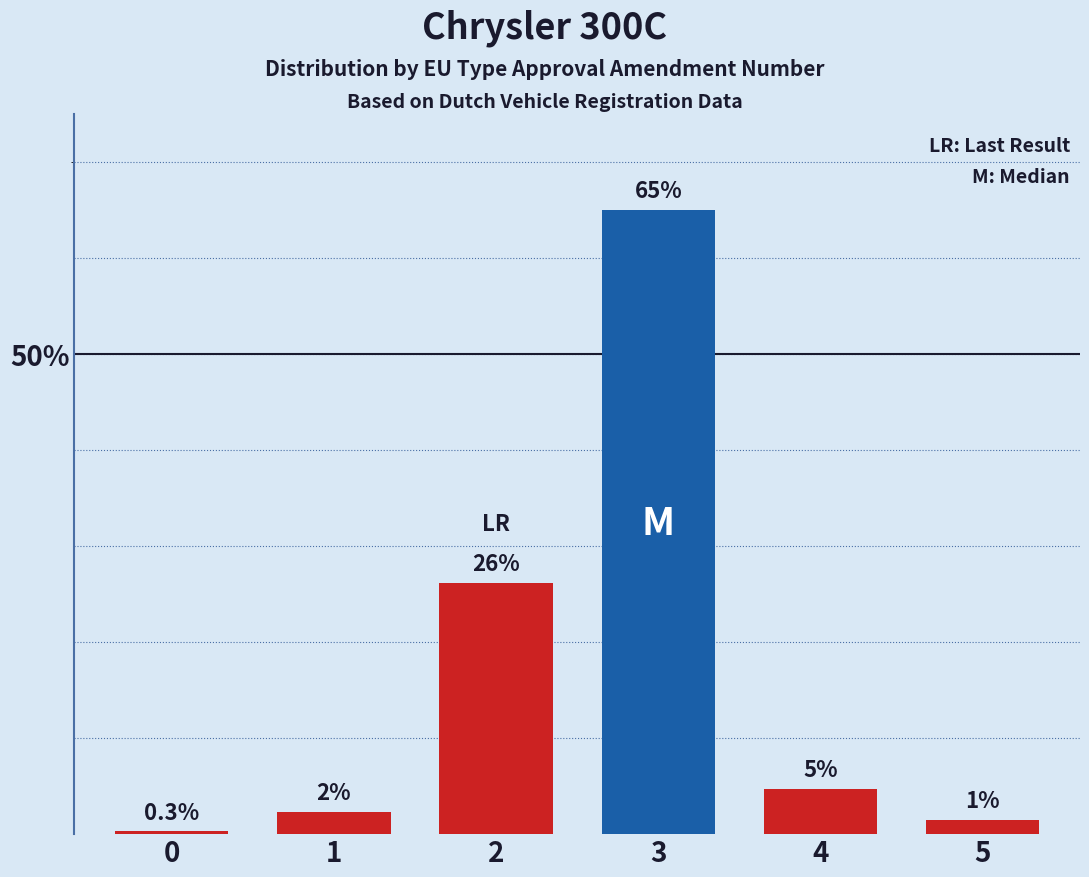

Rank the categories by value from highest to lowest.

3, 2, 4, 1, 5, 0